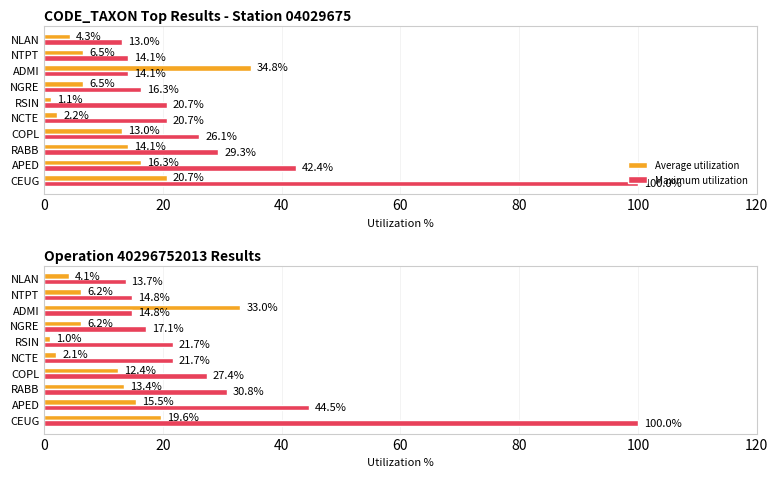

Between NCTE and NGRE, which is larger?

NGRE